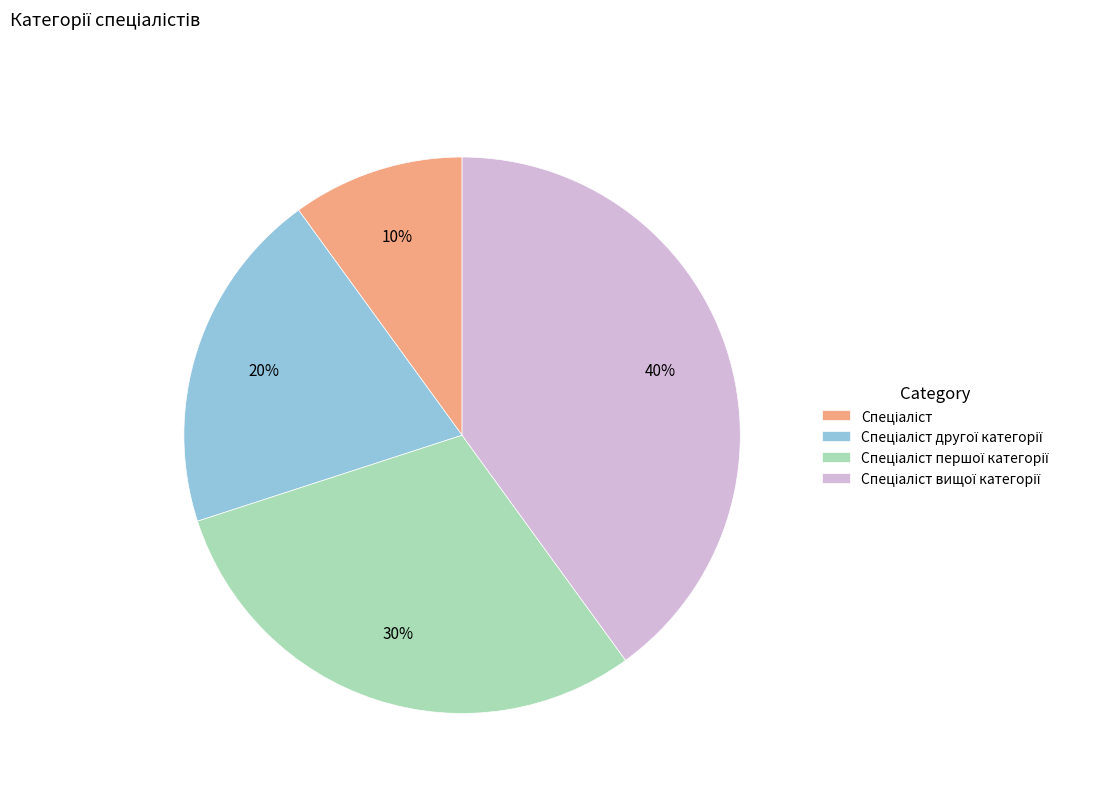

Does any single category account for the majority?

No